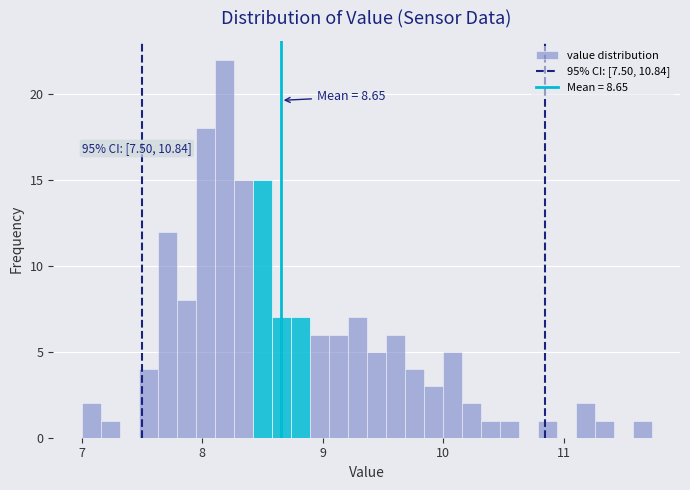

Around what value on the x-axis is the tallest bar? Give the approximate position of its centre, as read against the axis.

8.2